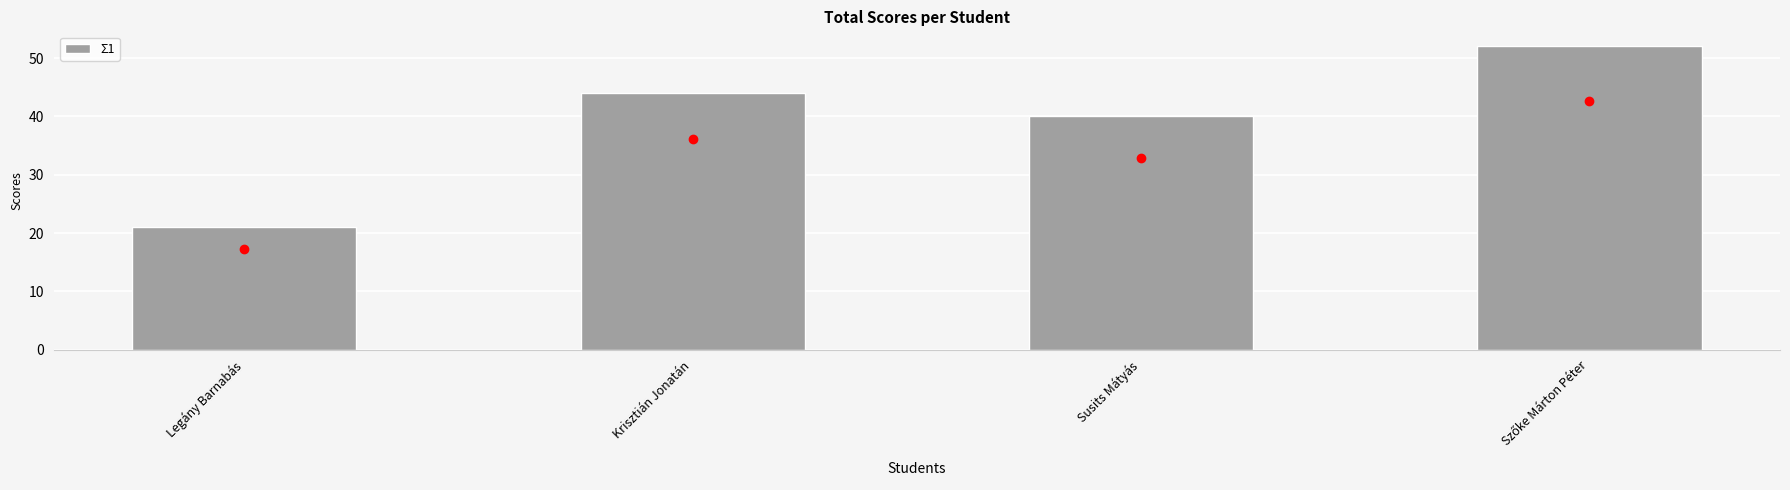

At which label is the value closest to 36?

Susits Mátyás